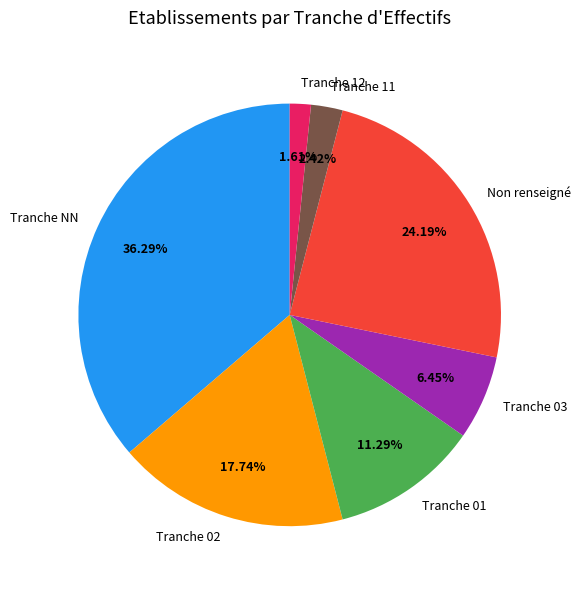

What is the ratio of the value at Tranche 02 to the value at Tranche 12?

11.0